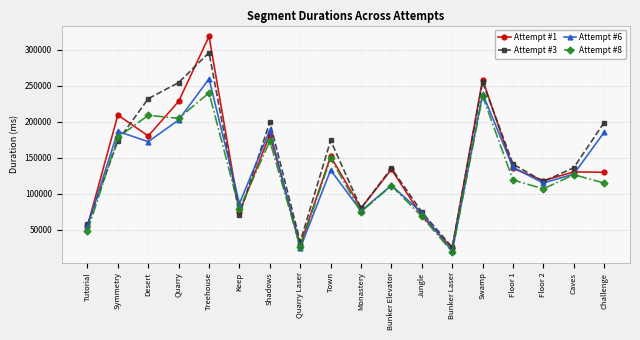

What is the label of the 17th point from the right?

Symmetry